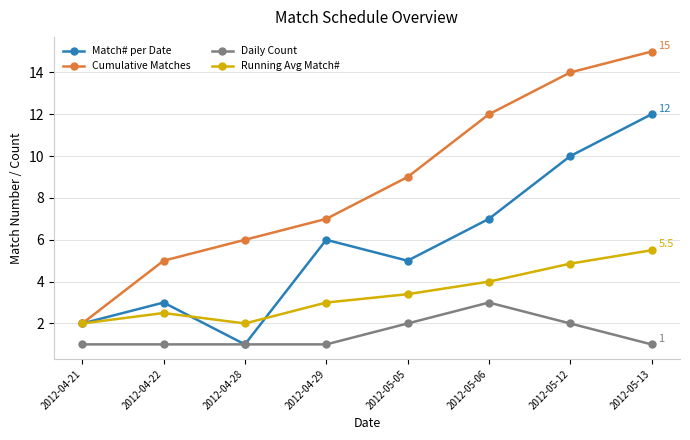

Is this an area chart (filled region under the line)?

No